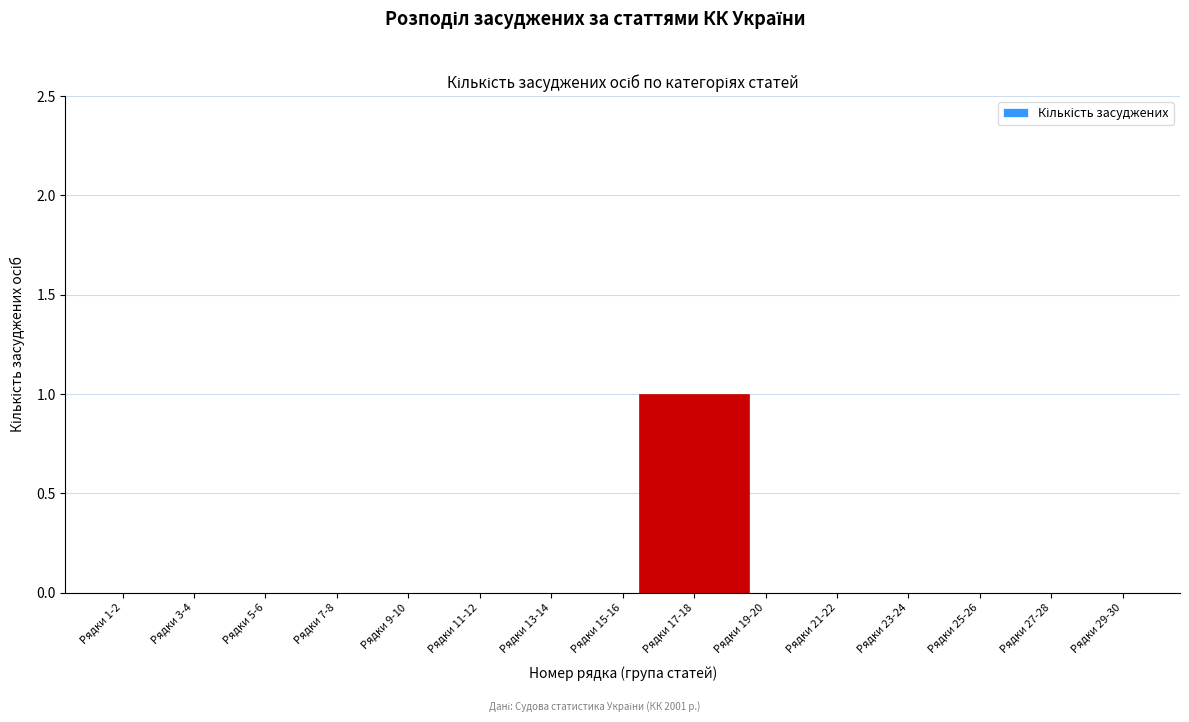

Reading left to right, transcribe all the data shown in this chart.

Рядки 1-2=0	Рядки 3-4=0	Рядки 5-6=0	Рядки 7-8=0	Рядки 9-10=0	Рядки 11-12=0	Рядки 13-14=0	Рядки 15-16=0	Рядки 17-18=1	Рядки 19-20=0	Рядки 21-22=0	Рядки 23-24=0	Рядки 25-26=0	Рядки 27-28=0	Рядки 29-30=0